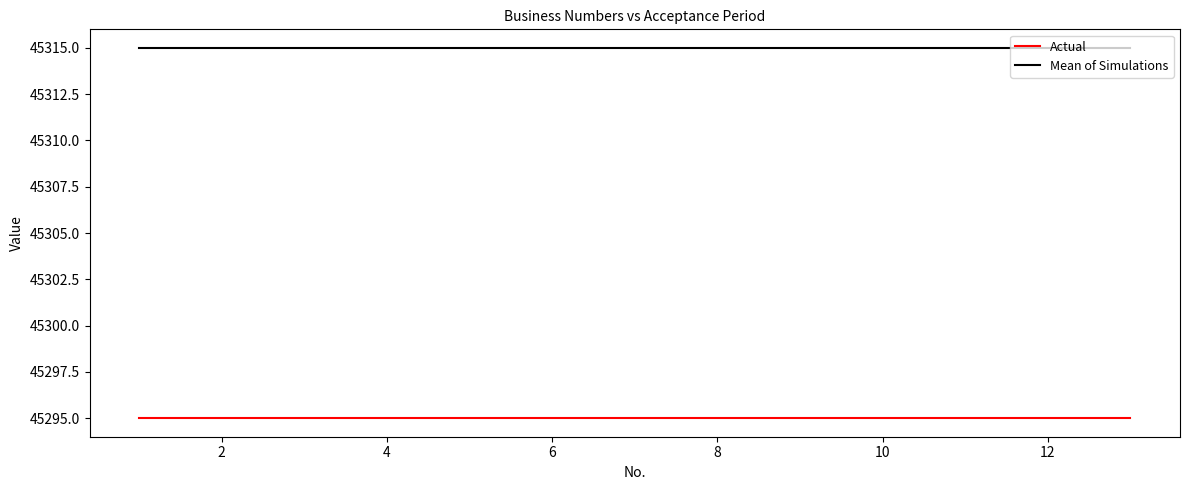

Which series has the largest total across all categories?

Mean of Simulations